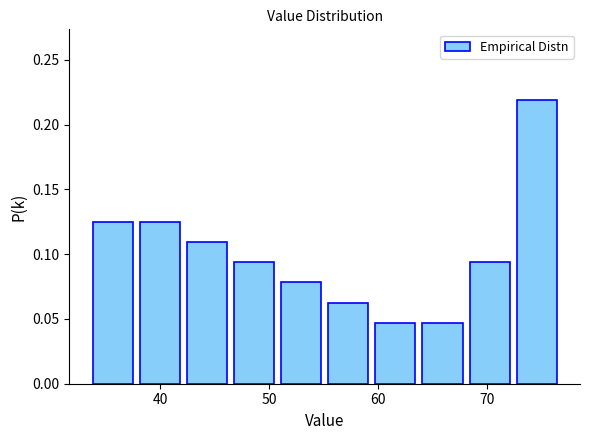

Reading left to right, transcribe this chart: for each bar, give the range it covers on the x-axis and its height. Neither the bar edges nor the heights are printed on the chart, so give them approximately, as read against the axes.

34 to 38: 0.125
38 to 42: 0.125
42 to 46: 0.110
46 to 51: 0.095
51 to 55: 0.080
55 to 59: 0.065
59 to 64: 0.045
64 to 68: 0.045
68 to 72: 0.095
72 to 77: 0.220